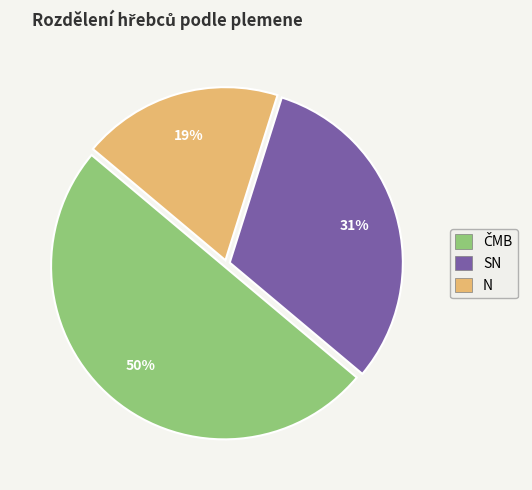

Does SN represent more than half of the total?

No